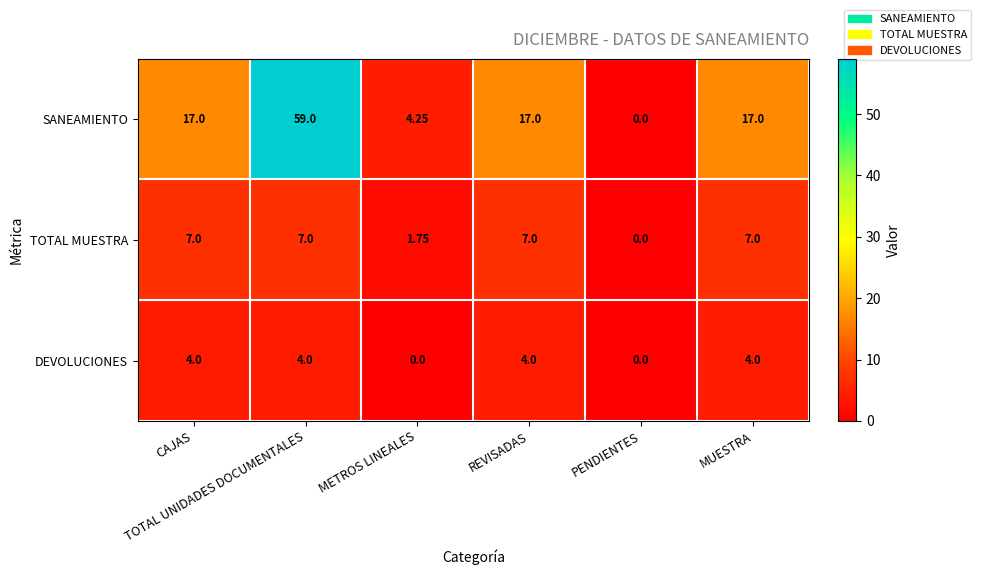

Between METROS LINEALES and REVISADAS, which series saw the biggest shift?

SANEAMIENTO